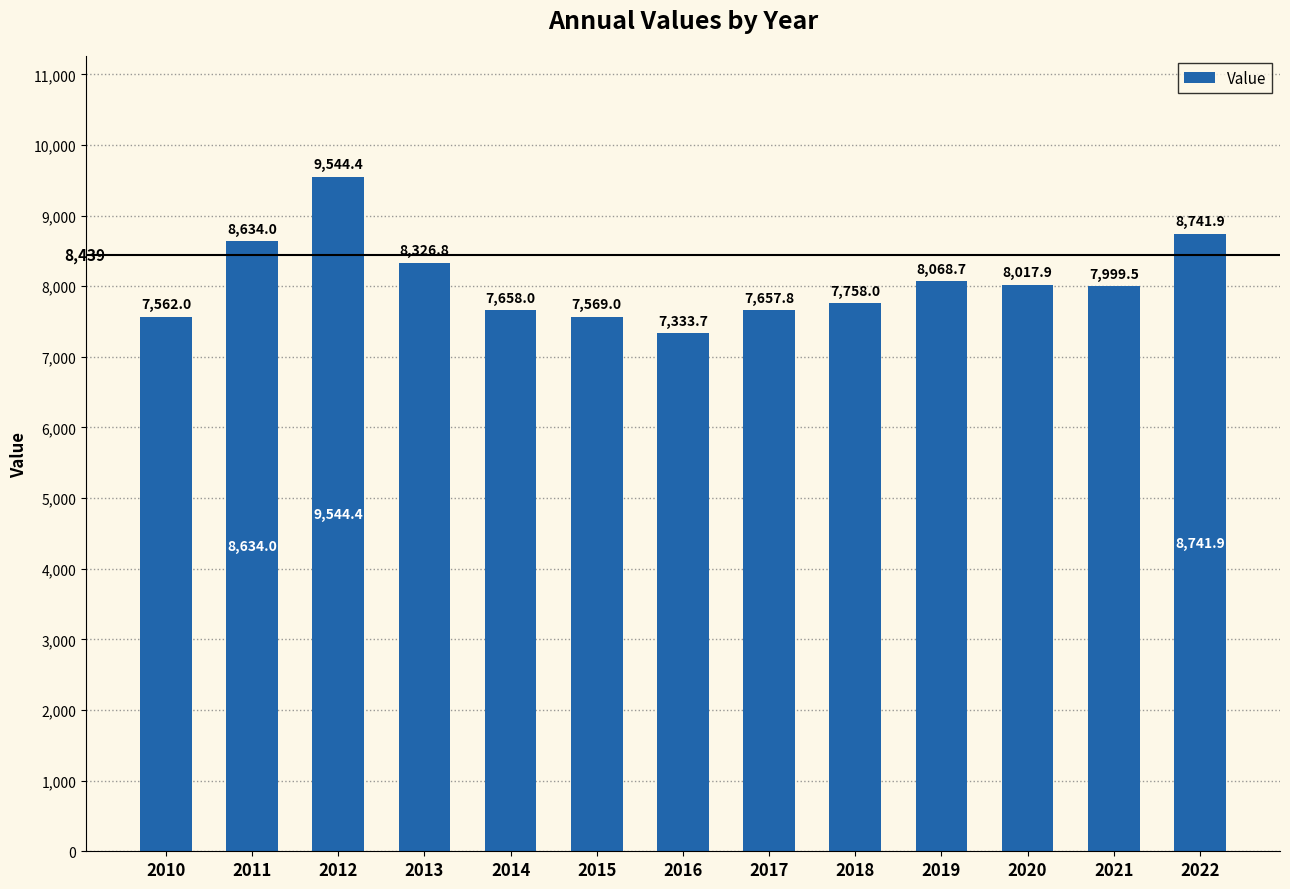

Are the bars grouped side by side (vs. stacked)?

No